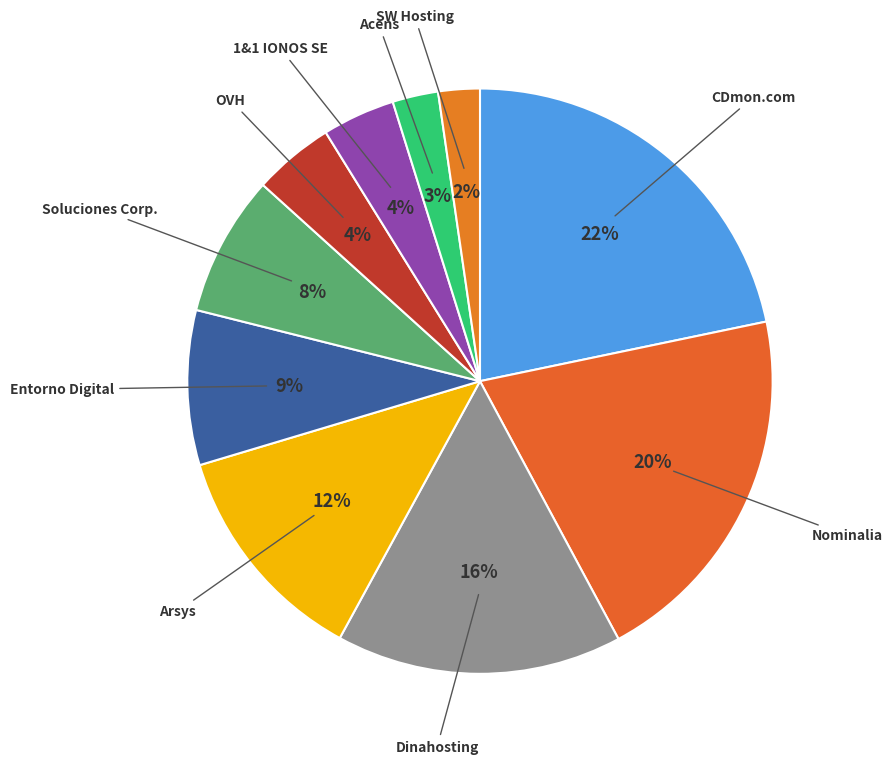

Count the number of slices in the pie.

10